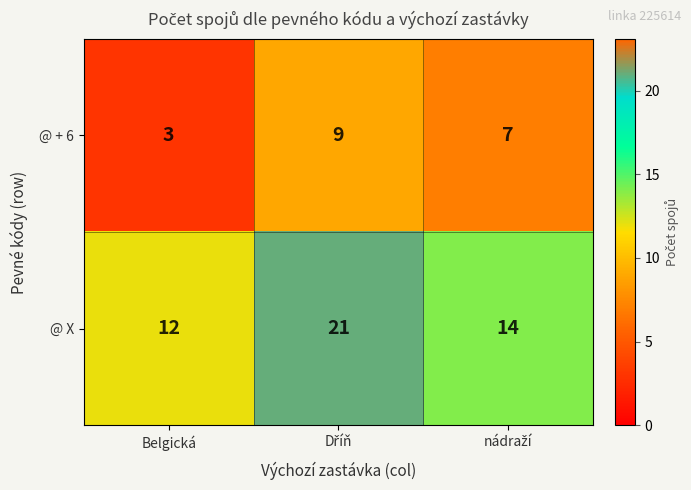

What value does the @ + 6 series have at Belgická?

3